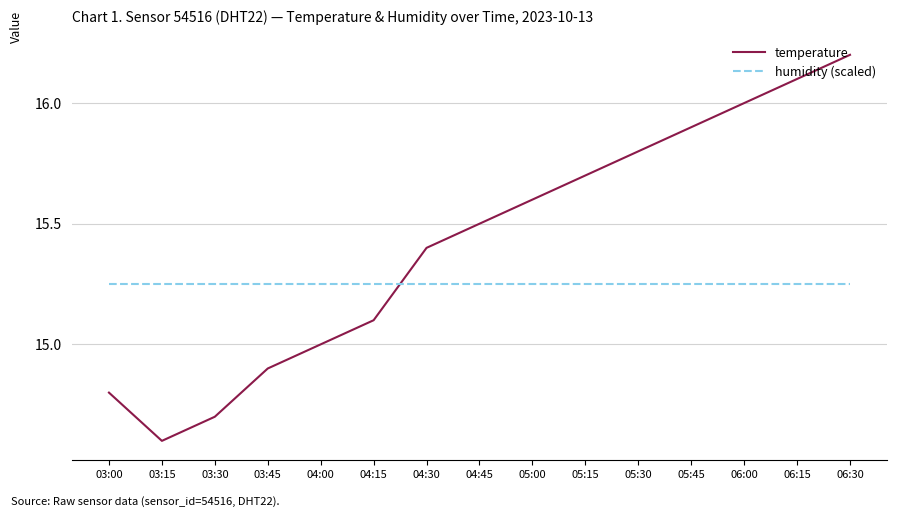

Rank the series by their average value, from highest to lowest.

temperature, humidity (scaled)